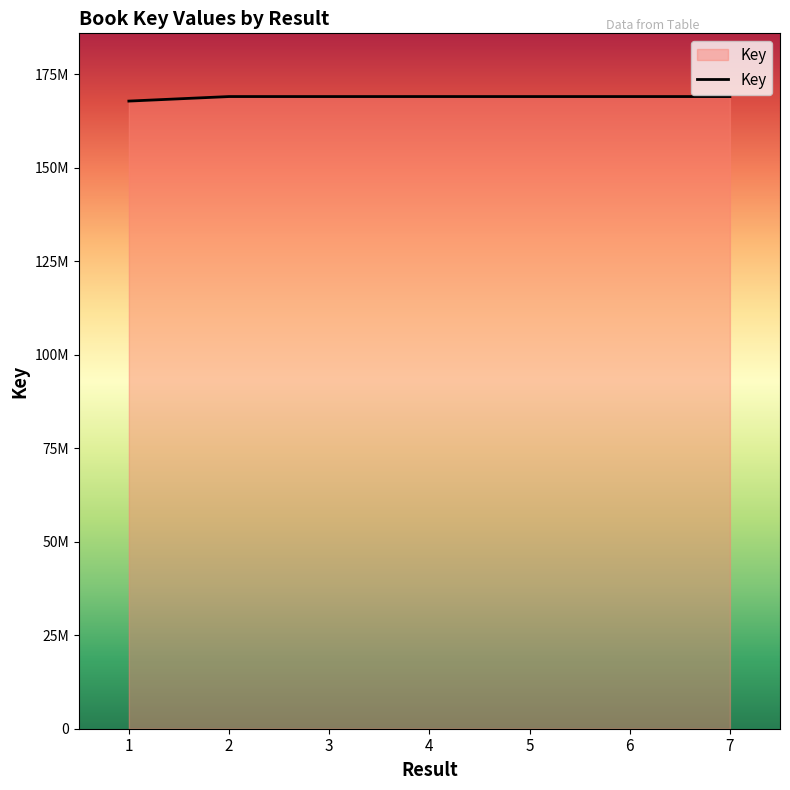

Rank the categories by value from highest to lowest.

4, 2, 5, 6, 3, 7, 1